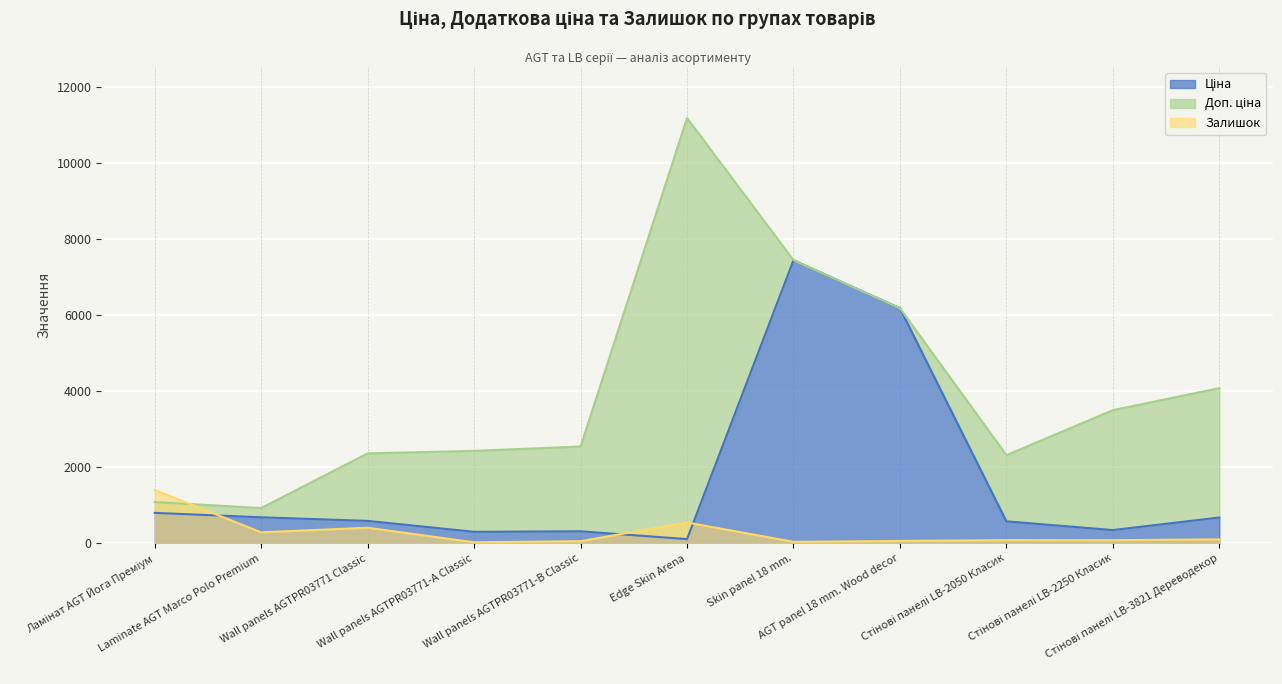

Is the value of Ціна at AGT panel 18 mm. Wood decor greater than the value of Доп. ціна at Edge Skin Arena?

No